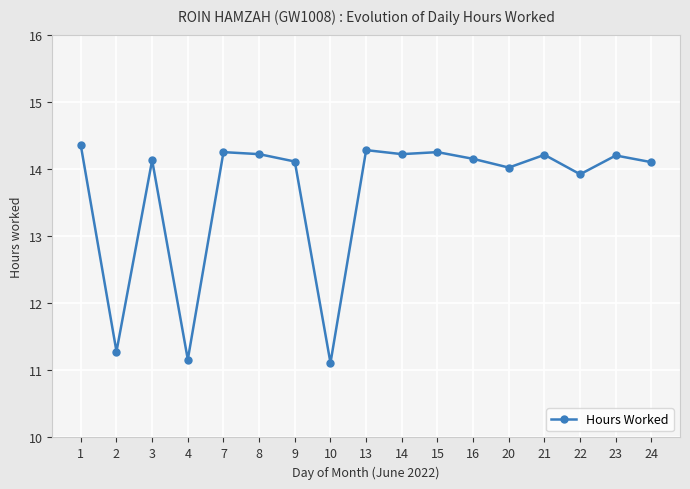

At which label is the value closest to 12?

2